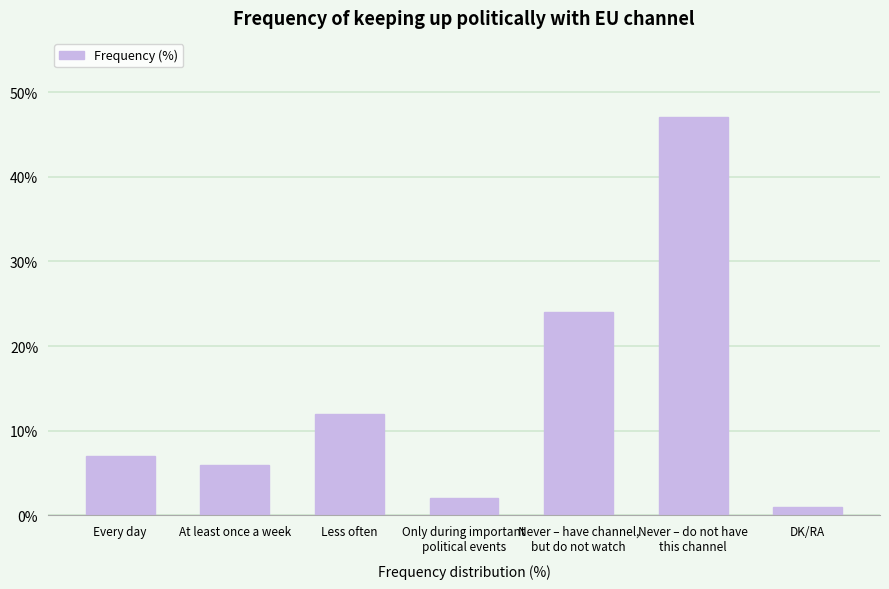

Which category has the highest value across all series?

Never – do not have
this channel